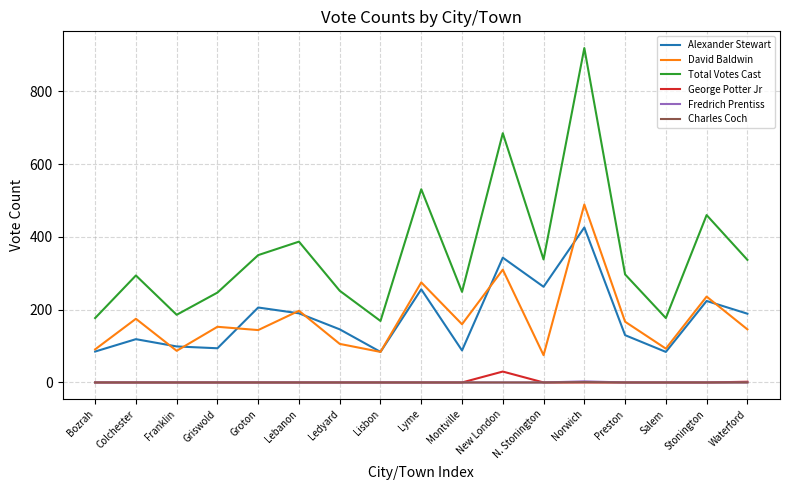

At how many categories does at least one series exceed 73?

17